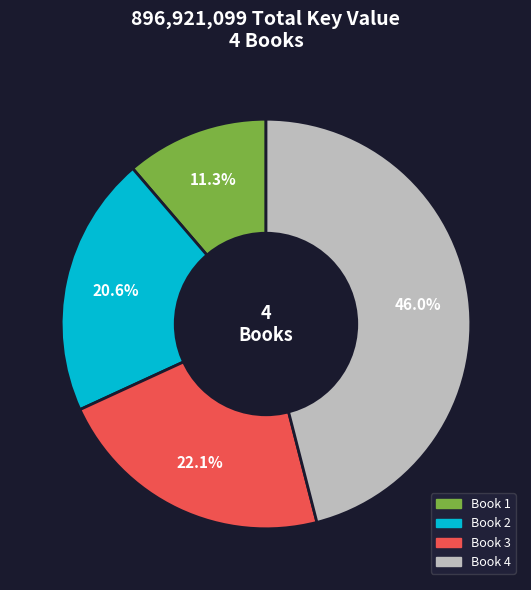

Does any single category account for the majority?

No